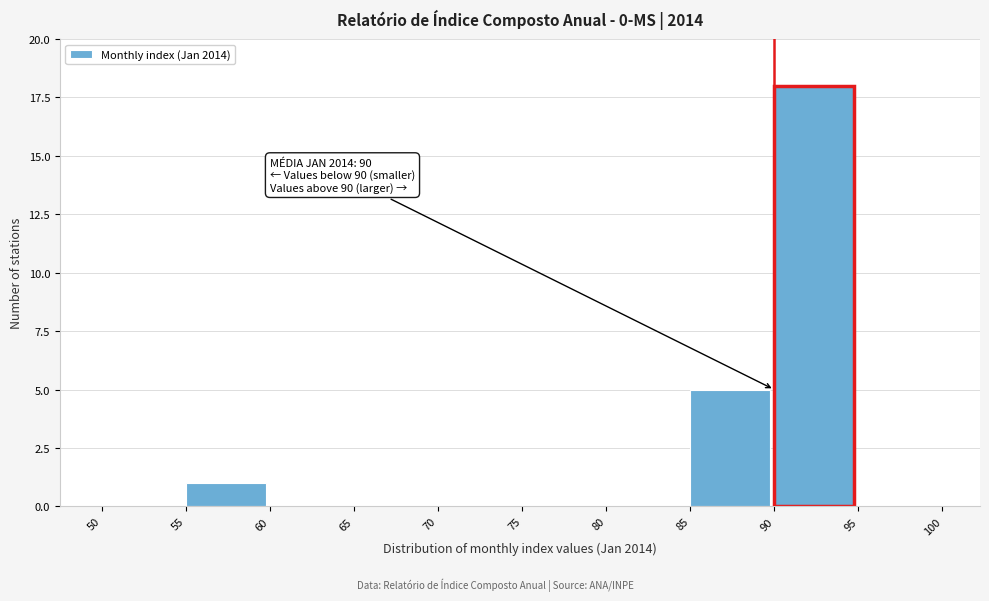

Over which range of the x-axis is the bar tallest?

90 to 95